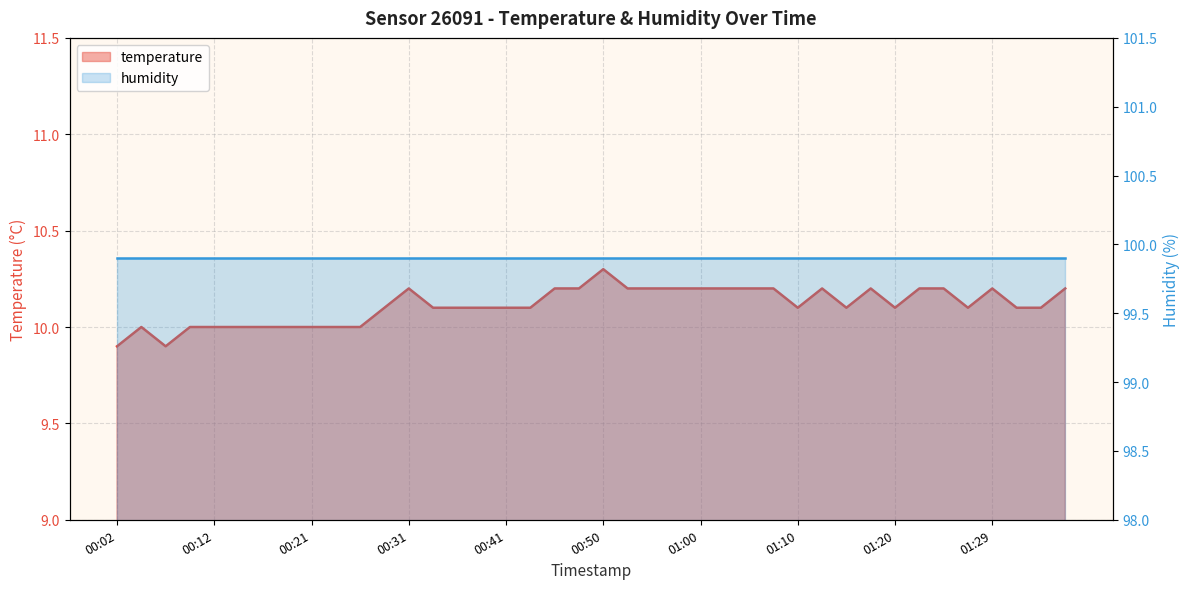

What is the difference between the maximum and minimum values?

0.4